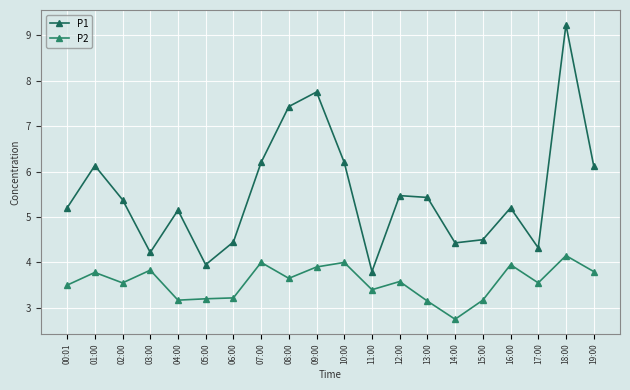

What is the label of the 19th point from the right?

01:00